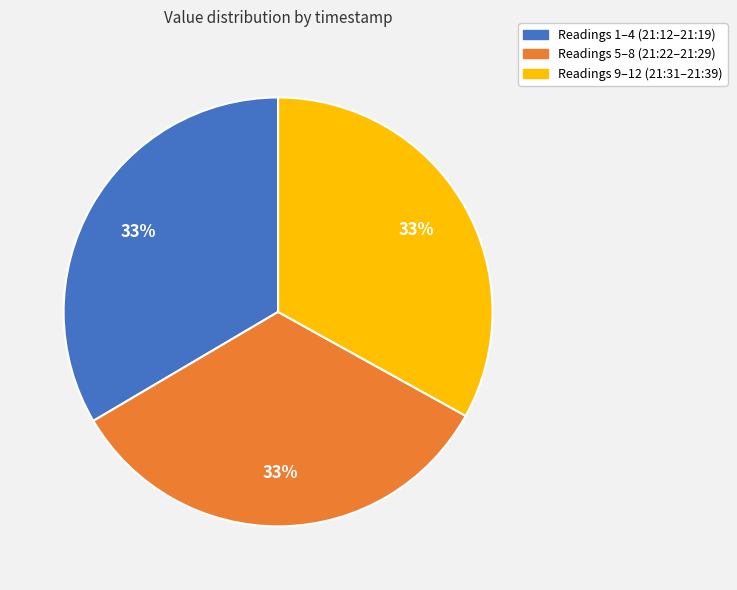

To the nearest percent, what is the average slice percentage?

33%